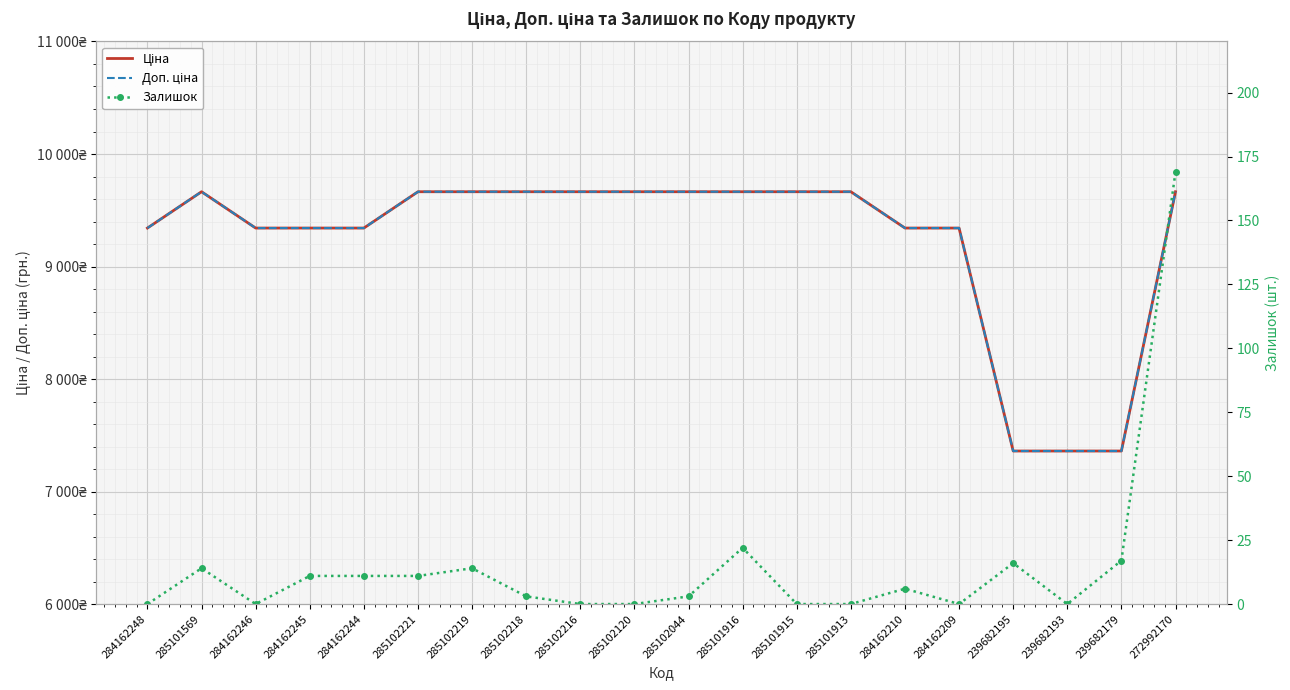

True or false: Доп. ціна has a value of 9664.7 at 272992170.

True